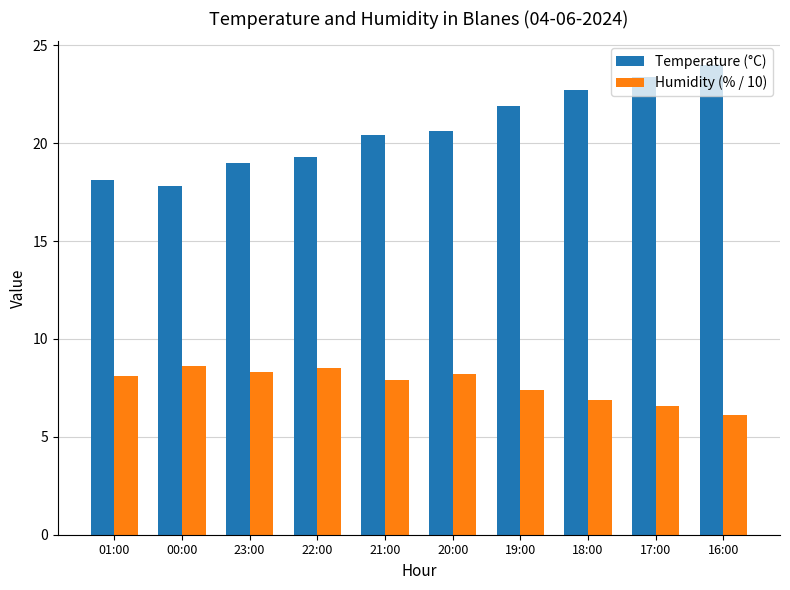

What is the difference between the highest and lowest values at 18:00?

15.8